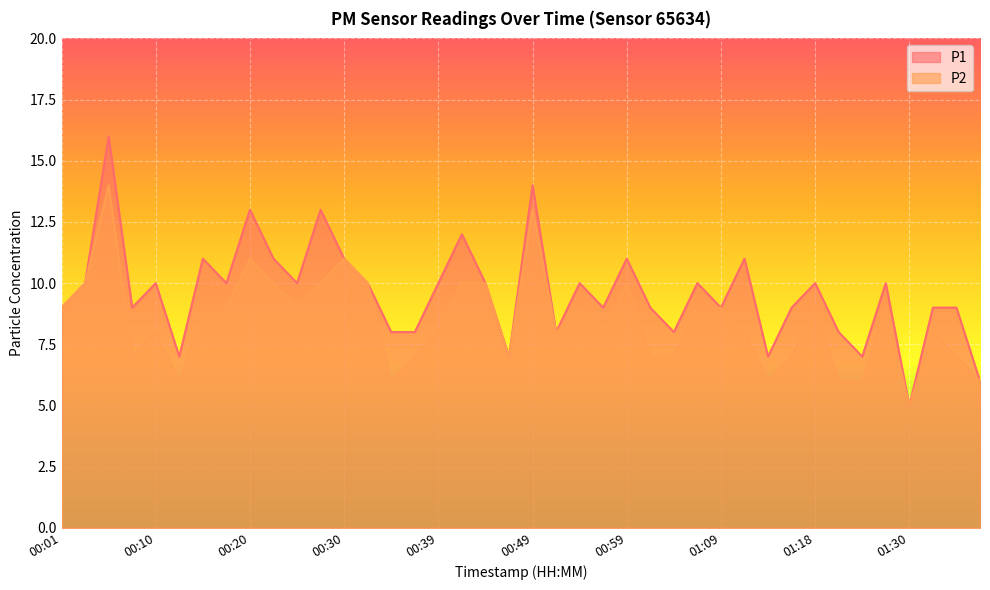

True or false: P1 and P2 intersect in this chart.

False